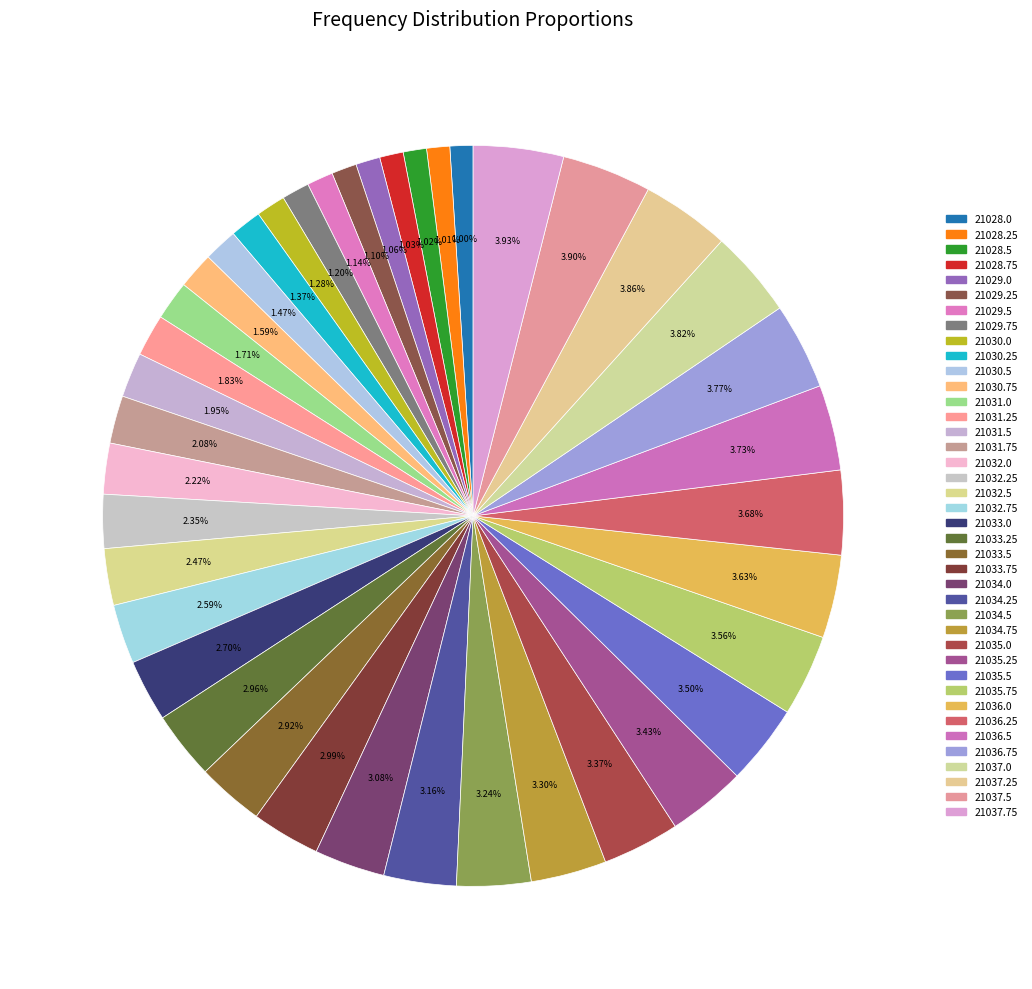

The 21032.25 slice represents 17% of the pie. True or false?

False